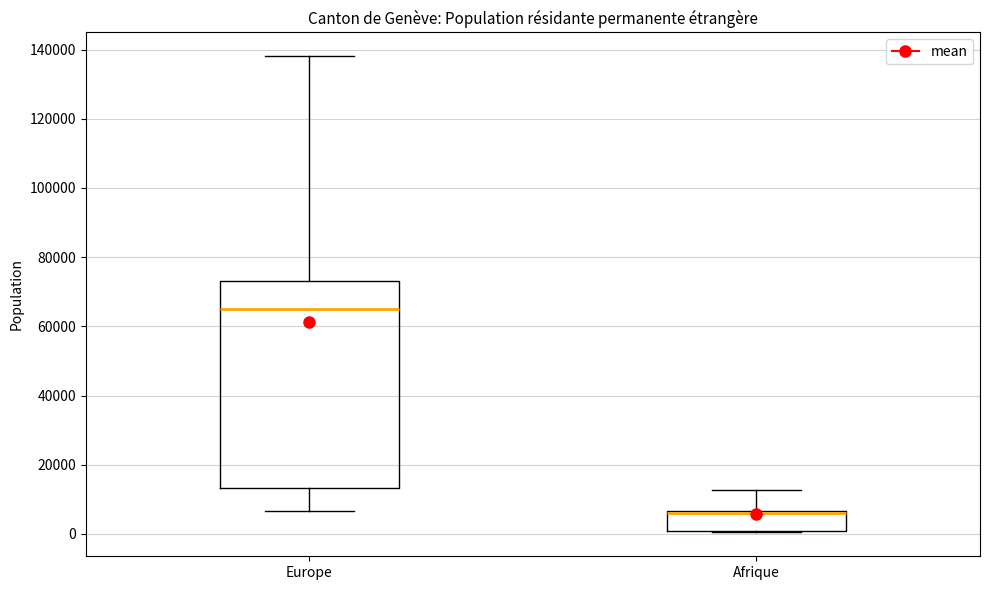

Where is the upper edge of the box for Europe on the y-axis? The values are not printed on the chart, so give them approximately, as read against the axis.

74000